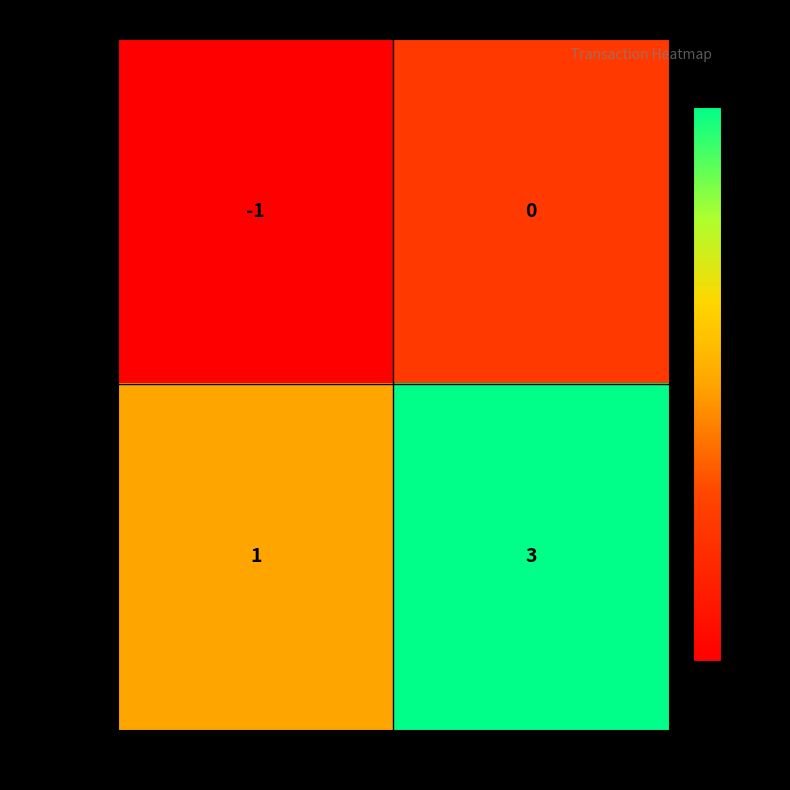

Reading left to right, what are all the values shown in this chart?

9e9909a…: -1=-1	1=0
c9542b…: -1=1	1=3